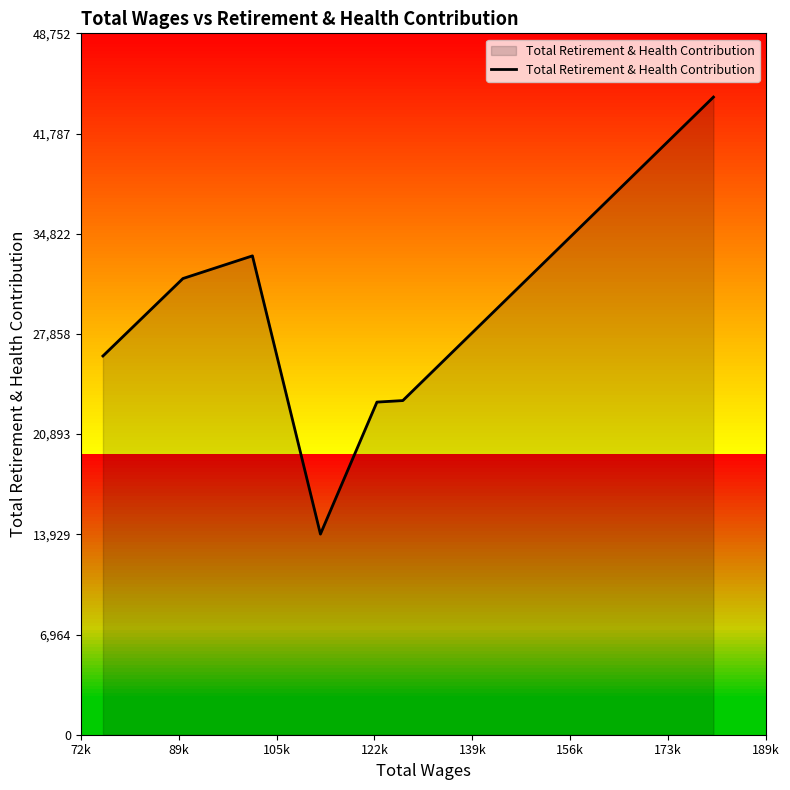

Reading right to left, transcribe all the data shown in this chart.

44320	23226	23120	13945	33284	31710	26325